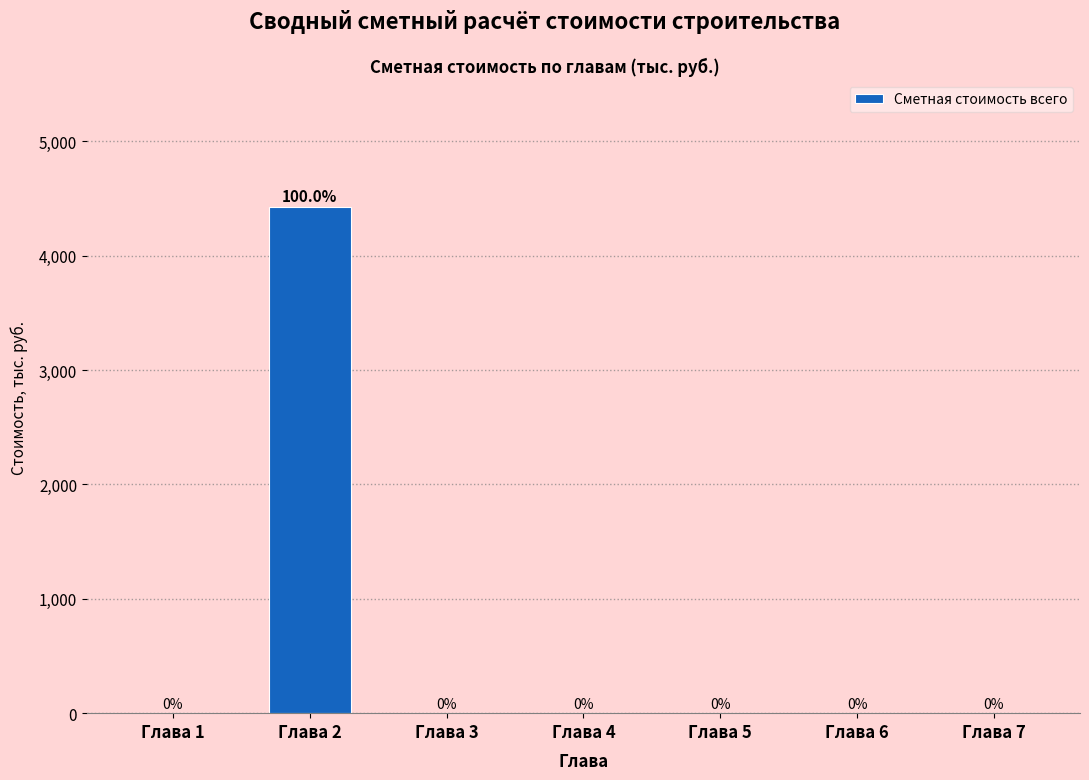

Reading left to right, extract all data points from this chart.

Глава 1=0.0	Глава 2=4429.3	Глава 3=0.0	Глава 4=0.0	Глава 5=0.0	Глава 6=0.0	Глава 7=0.0